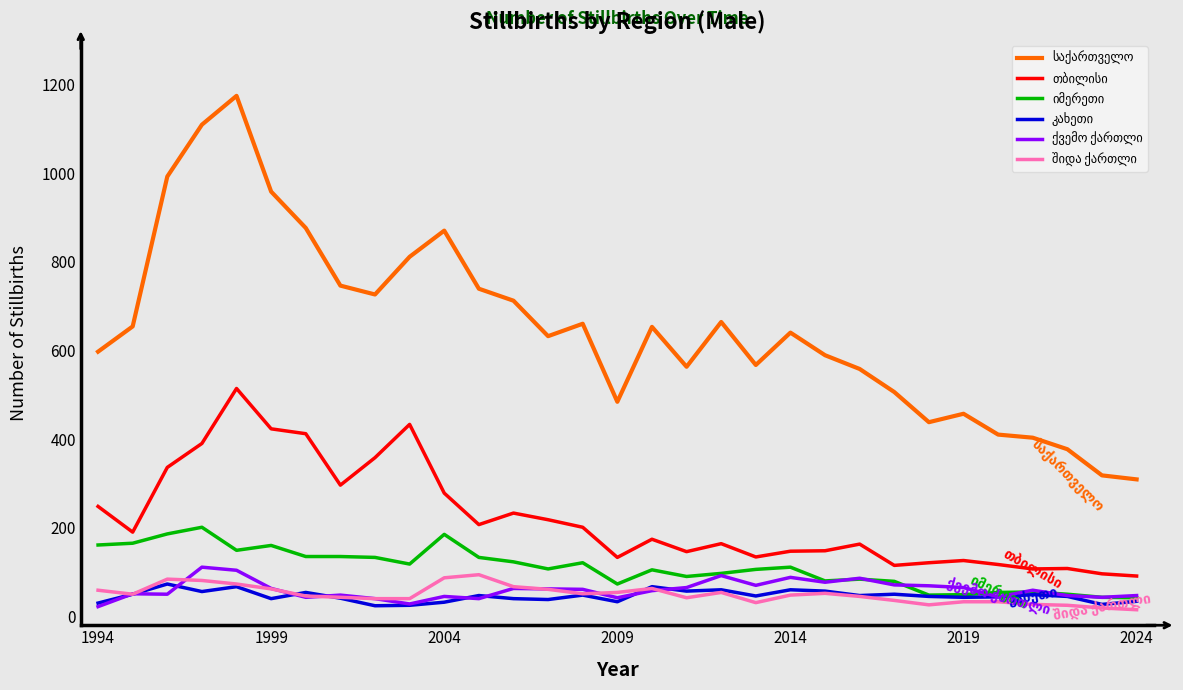

What is the greatest value displayed?

1174